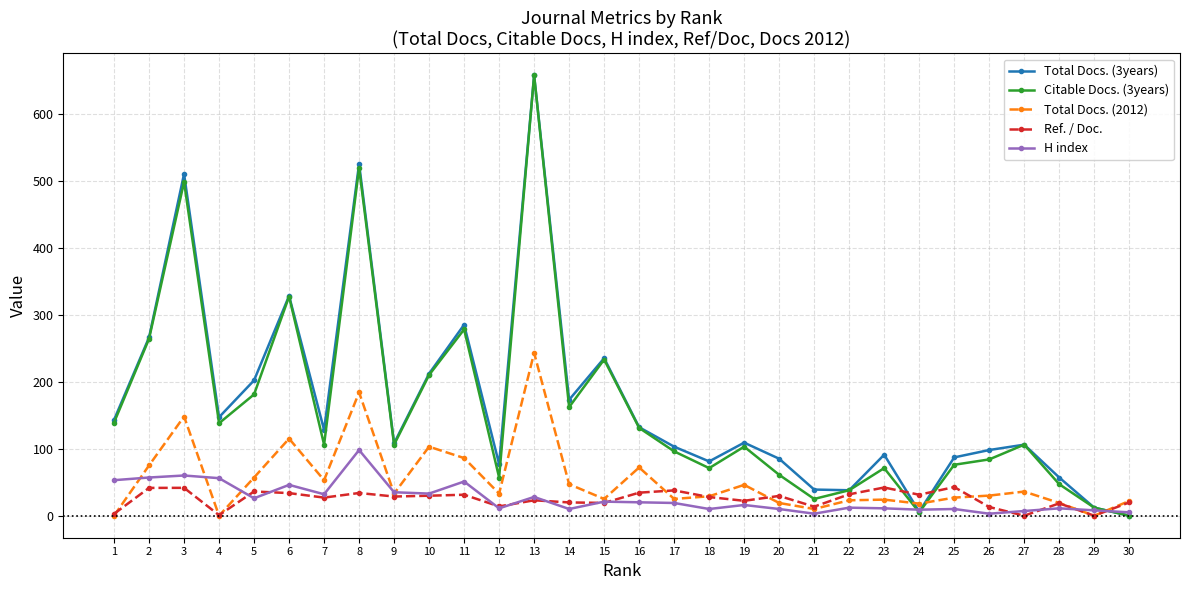

How many series are shown in this chart?

5